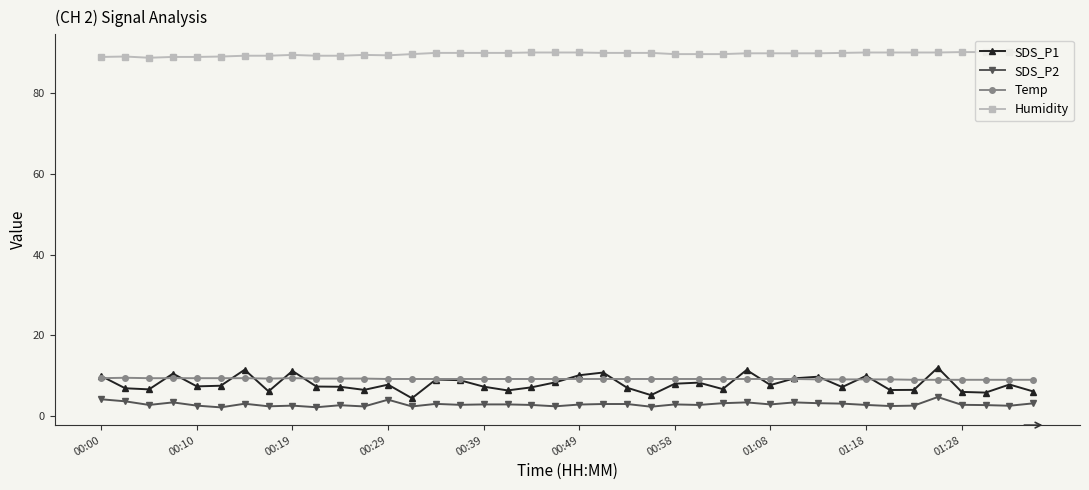

True or false: Humidity and SDS_P1 intersect in this chart.

False